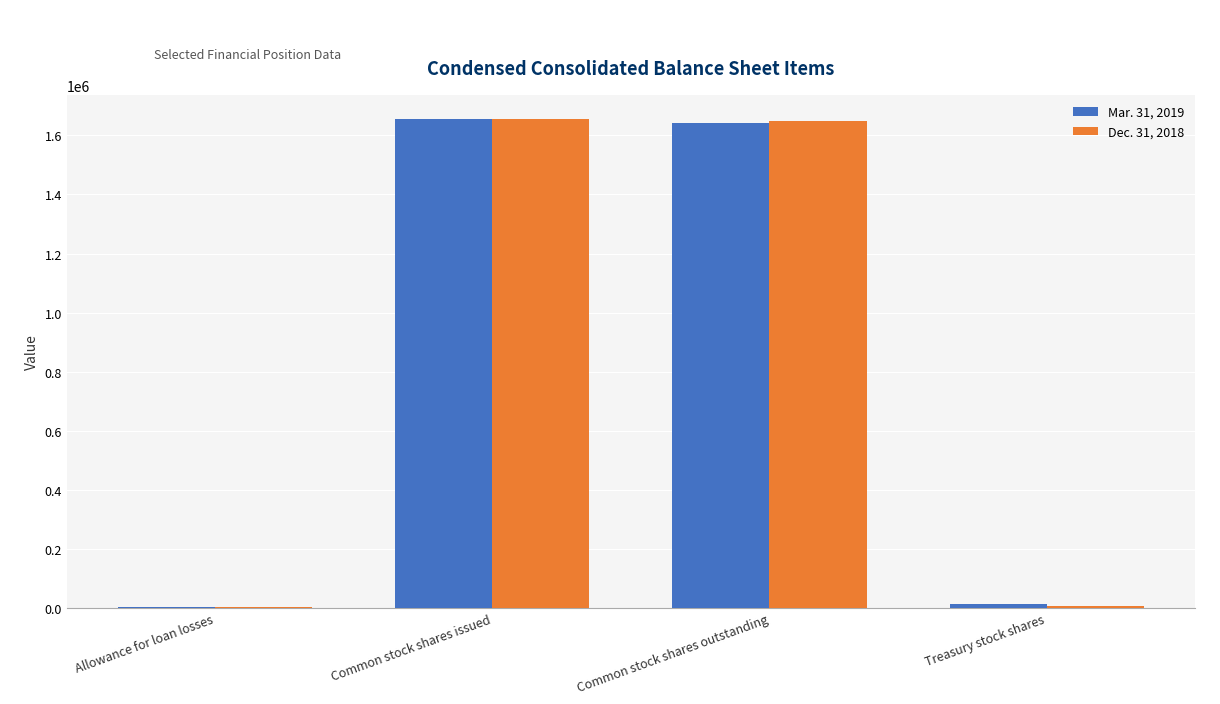

Is the value of Mar. 31, 2019 at Common stock shares outstanding greater than the value of Dec. 31, 2018 at Treasury stock shares?

Yes